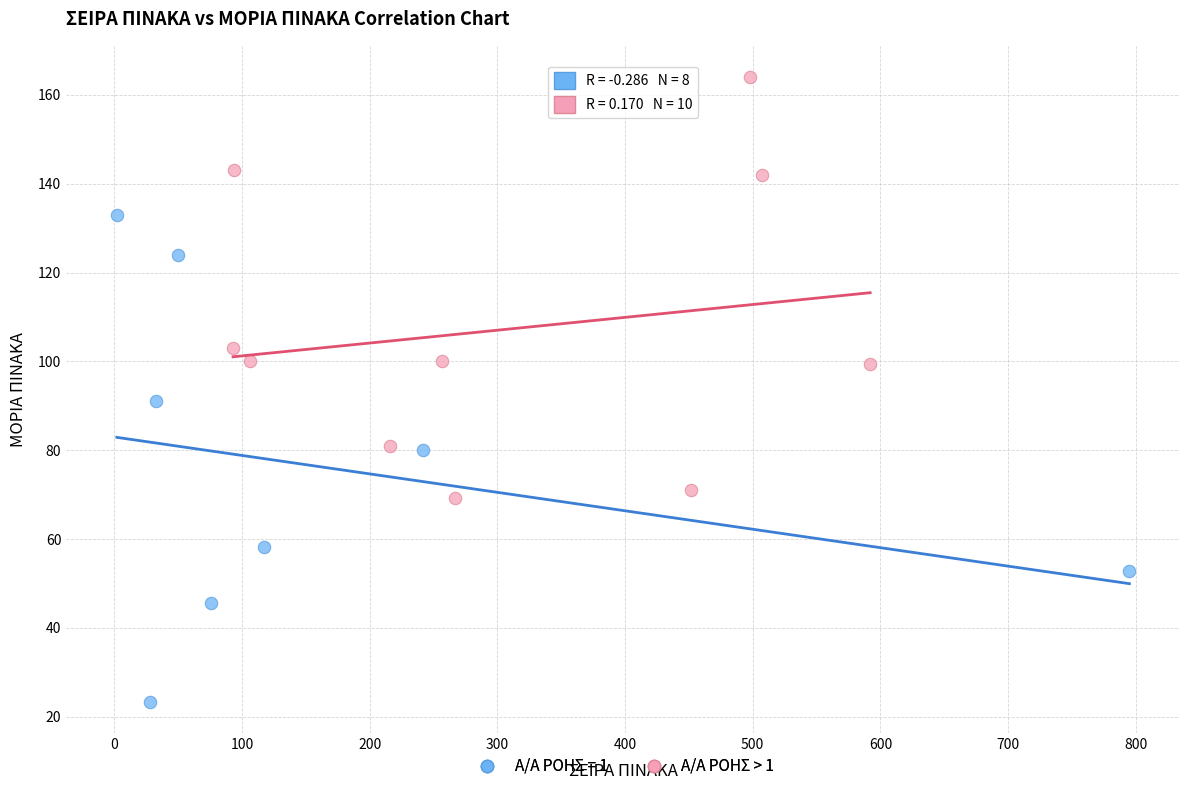

Which series contains the lowest Y value?

Α/Α ΡΟΗΣ = 1